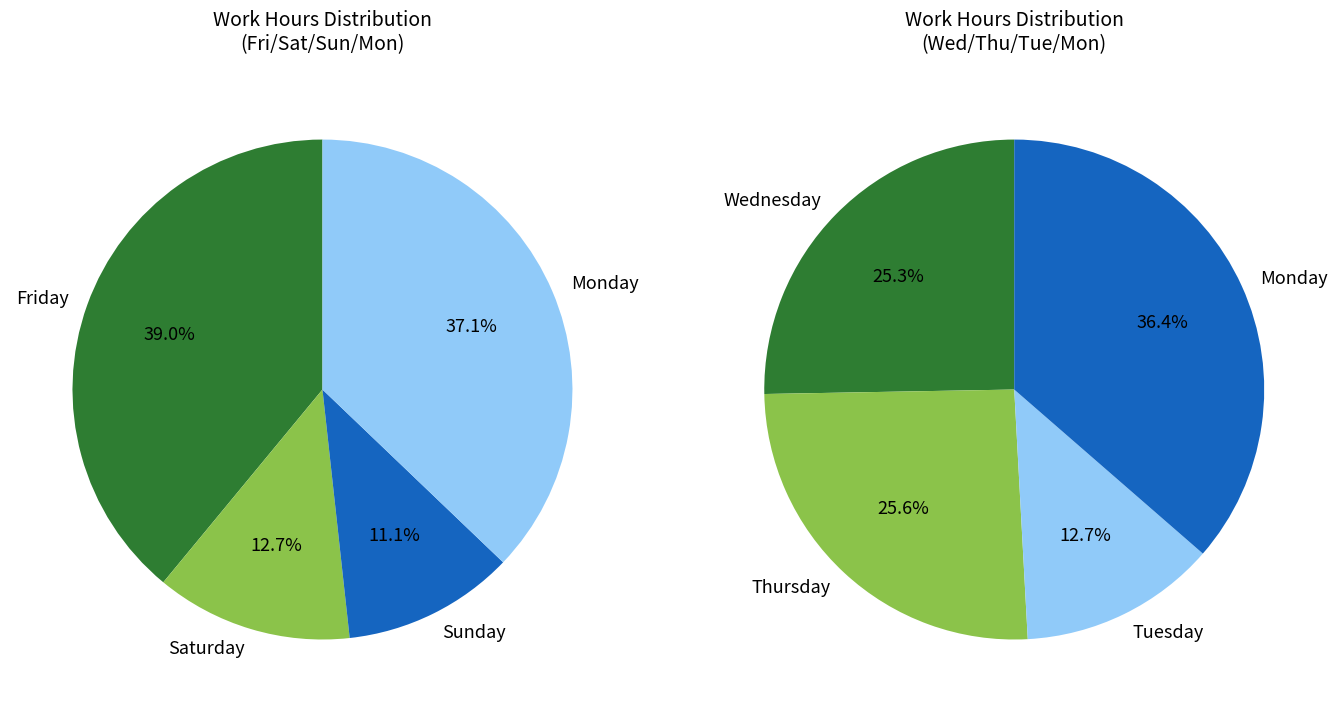

The 11-Fri slice represents 1% of the pie. True or false?

False